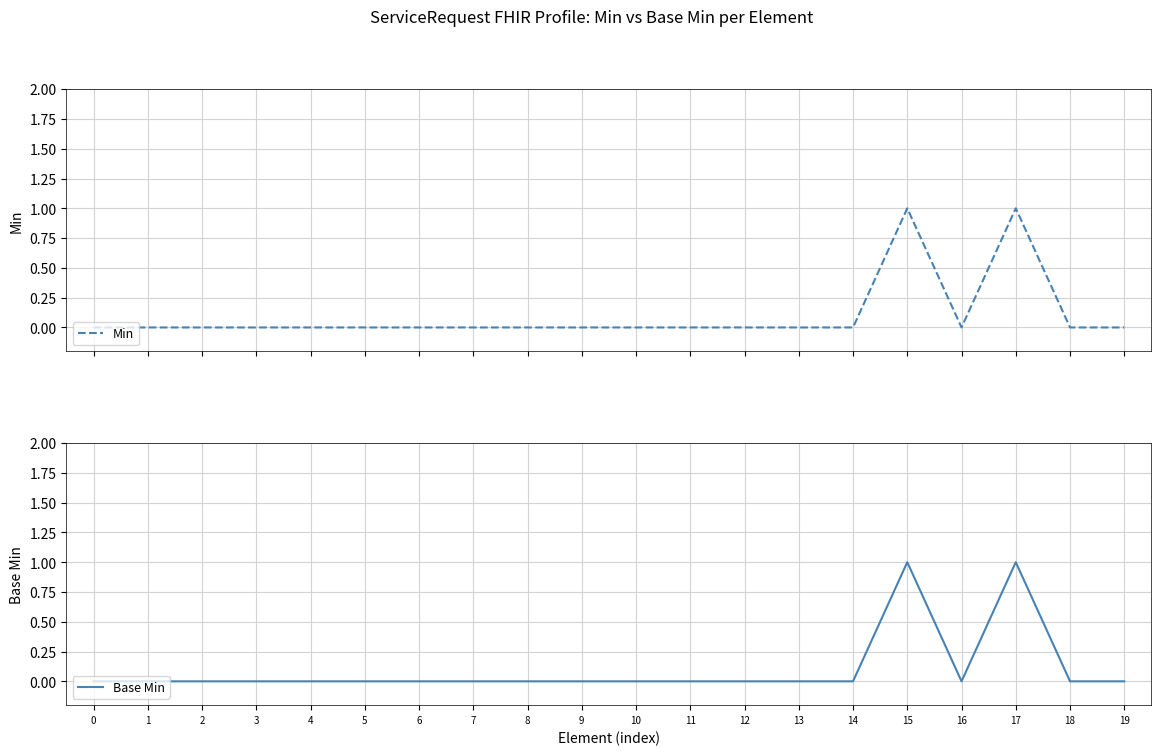

True or false: Base Min and Min intersect in this chart.

False